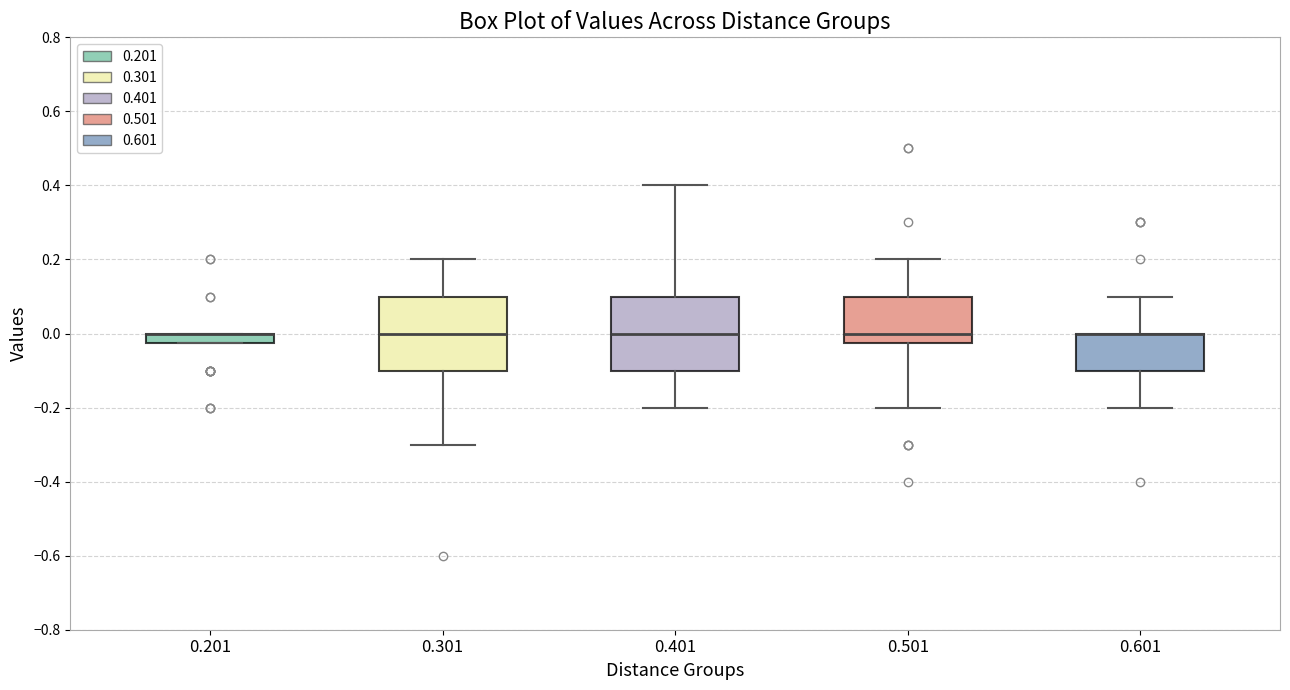

Where is the upper edge of the box at x = 0.201 on the y-axis? The values are not printed on the chart, so give them approximately, as read against the axis.

0.00